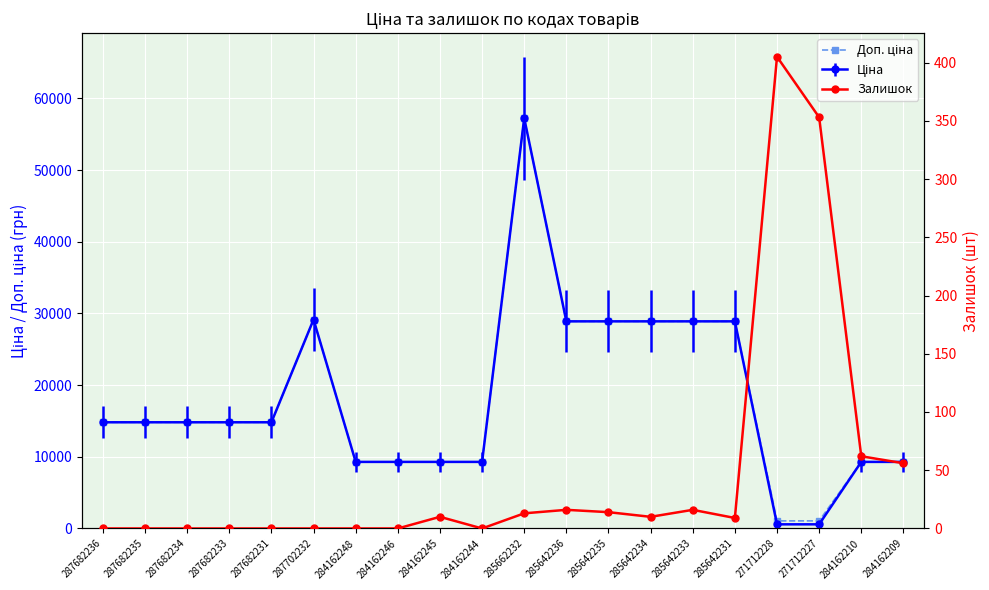

Rank the series at 285662232 from lowest to highest value.

Залишок, Доп. ціна